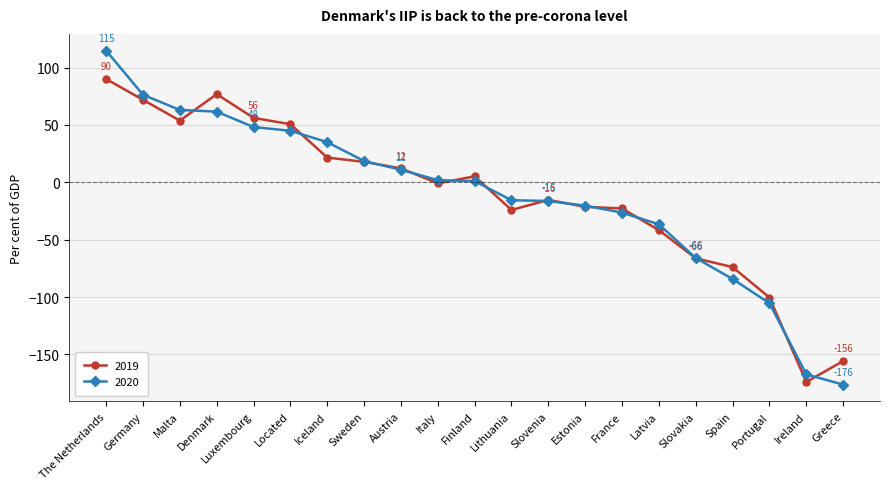

What are all the series names shown in the legend?

2019, 2020